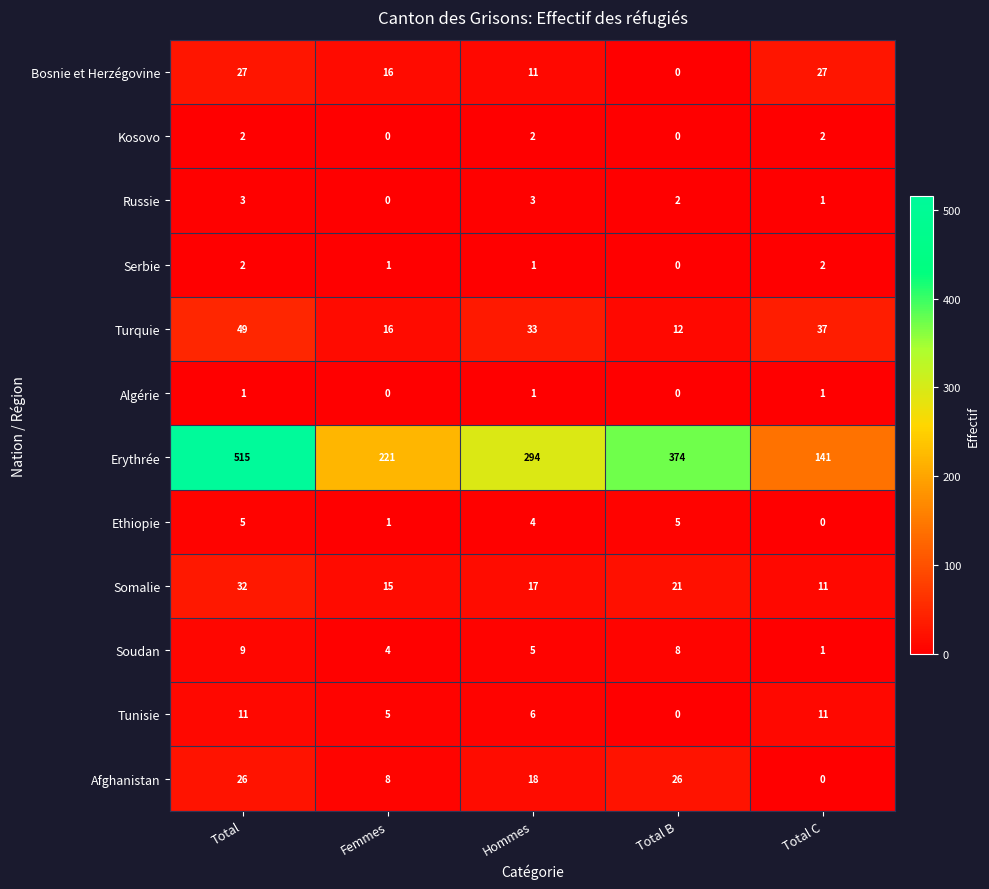

Which series has the widest spread of values?

Erythrée